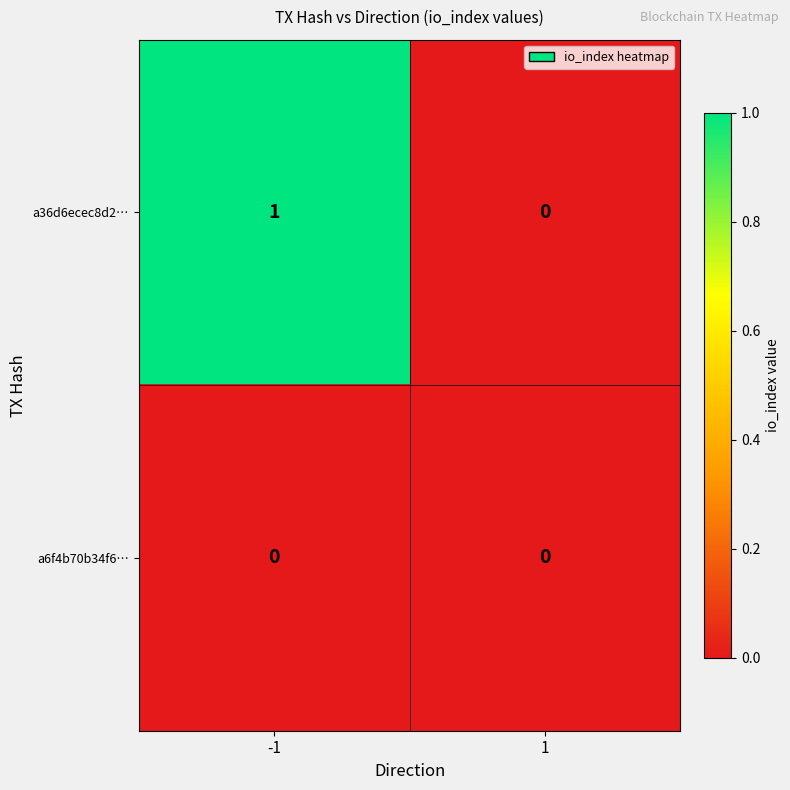

Which series has the widest spread of values?

a36d6ecec8d2…